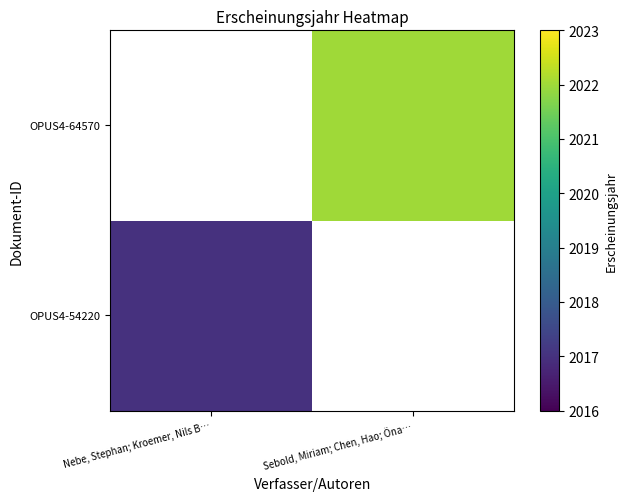

Which category has the highest value across all series?

Sebold, Miriam; Chen, Hao; Öna…